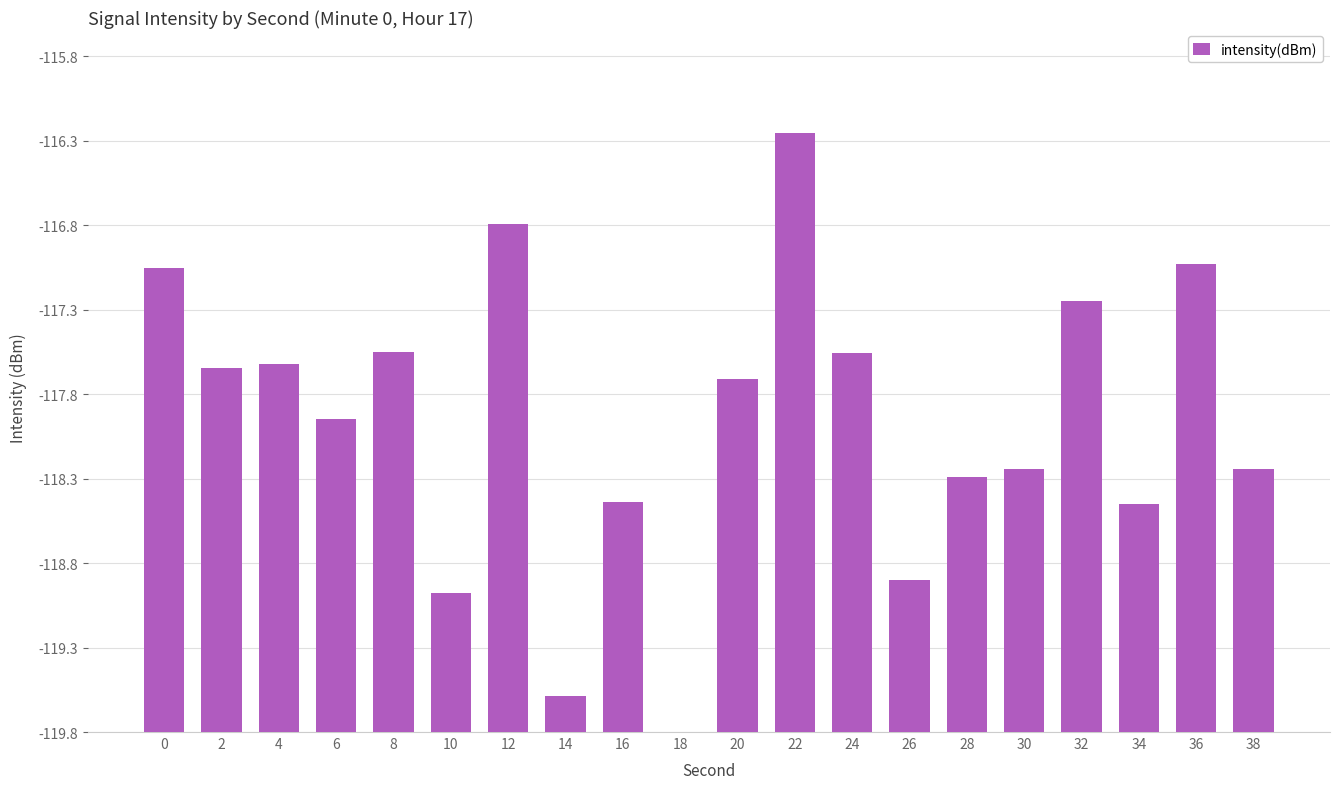

Reading left to right, extract all data points from this chart.

0=2.7	2=2.2	4=2.2	6=1.9	8=2.3	10=0.8	12=3.0	14=0.2	16=1.4	18=0.0	20=2.1	22=3.5	24=2.2	26=0.9	28=1.5	30=1.6	32=2.5	34=1.4	36=2.8	38=1.6